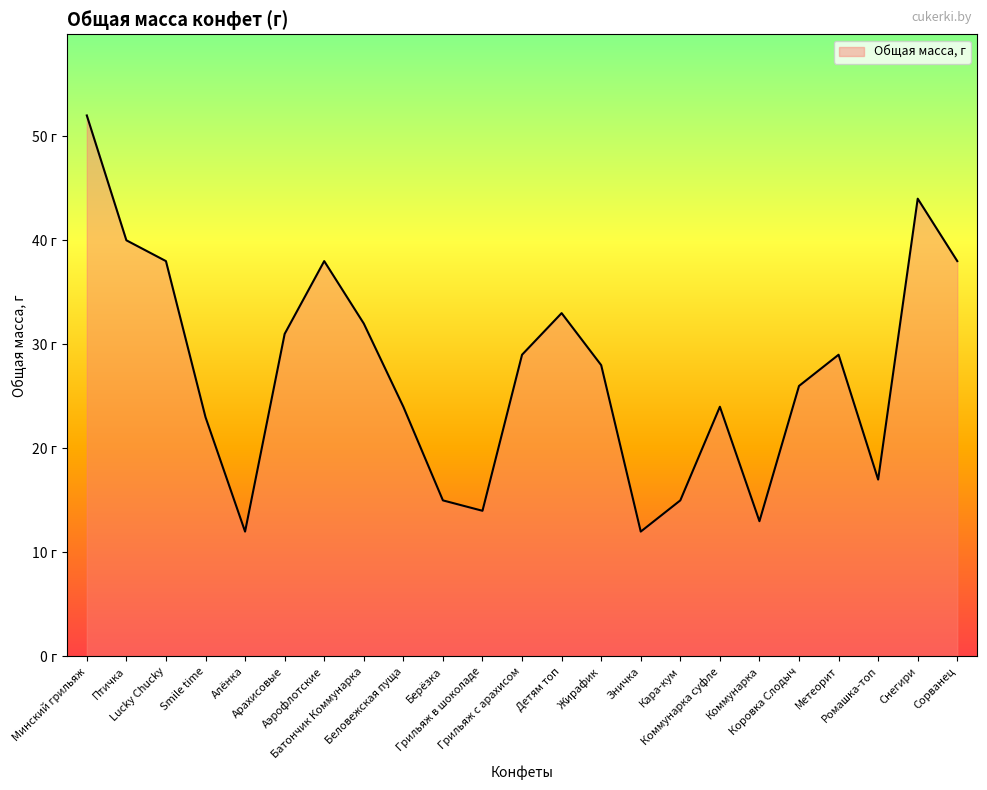

Does the chart display data point markers on the line(s)?

No